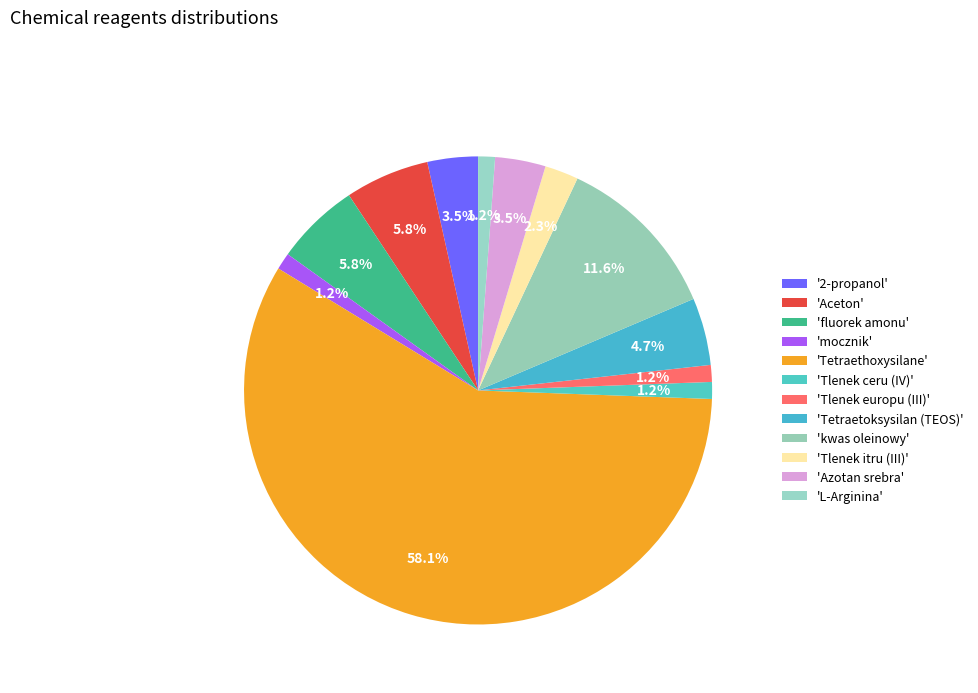

Which category has the smallest portion of the pie?

mocznik